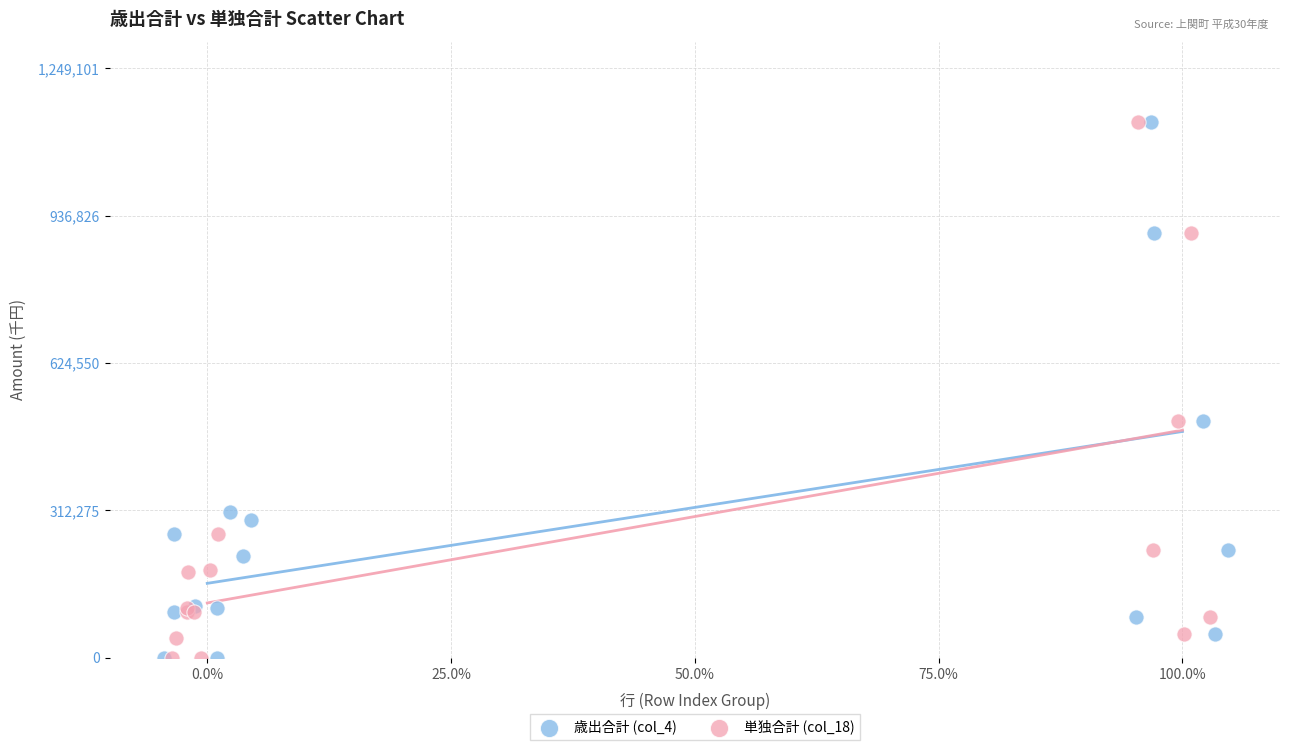

What are all the series names shown in the legend?

歳出合計 (col_4), 単独合計 (col_18)